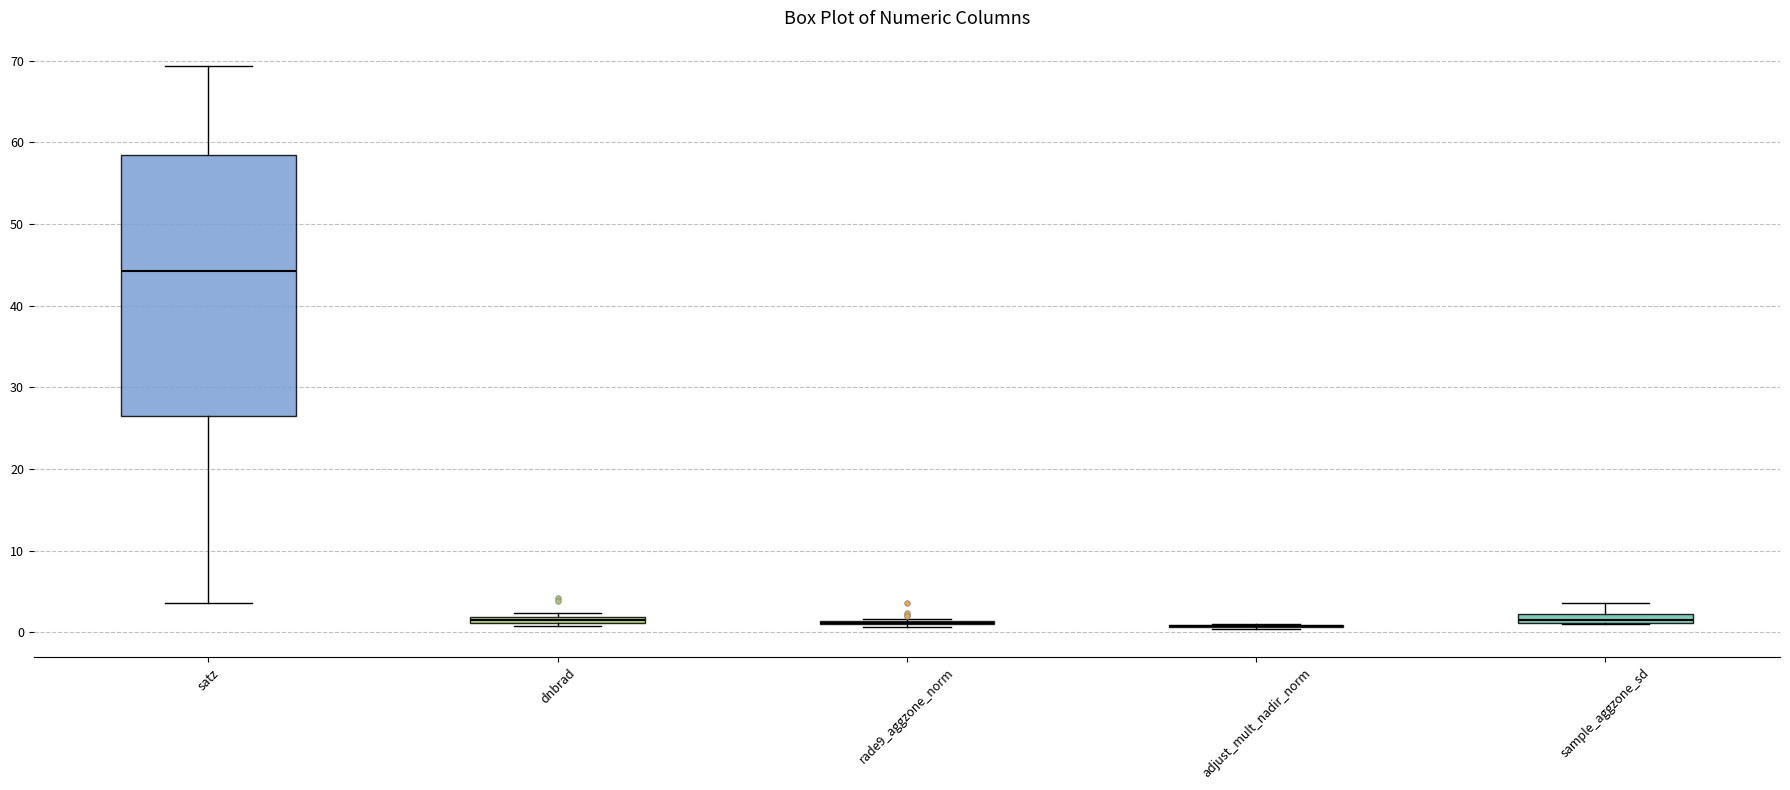

Comparing the boxes themselves (not the whiskers), which one is the tallest?

satz